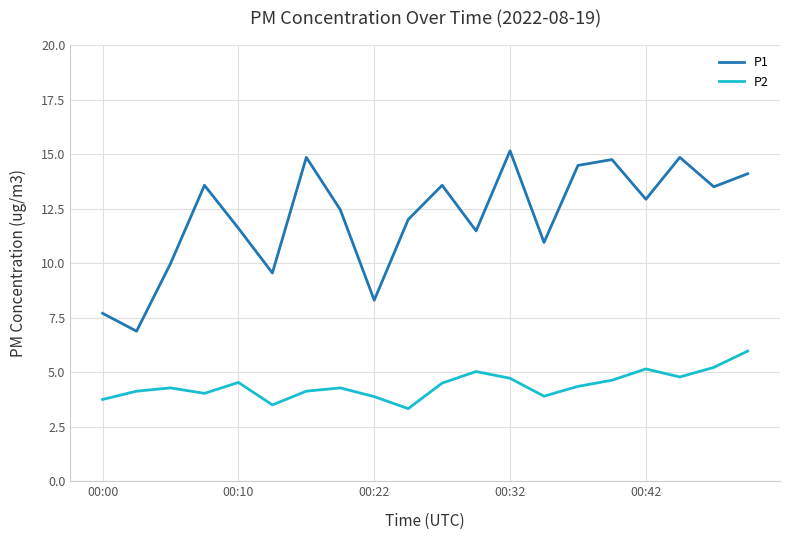

True or false: P1 and P2 cross at least once.

False